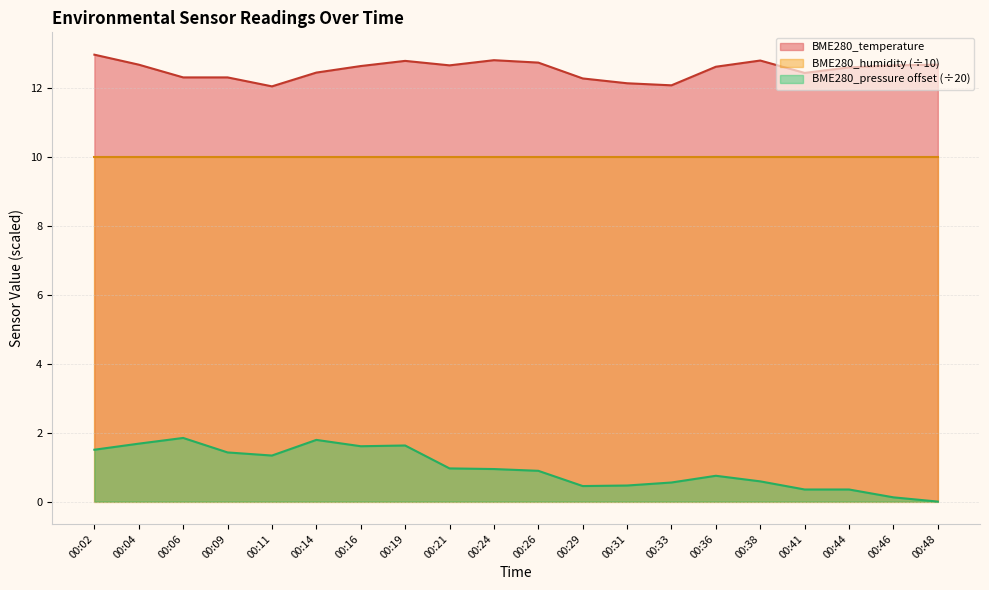

The BME280_pressure series shows 0.9 at 00:33. True or false?

False